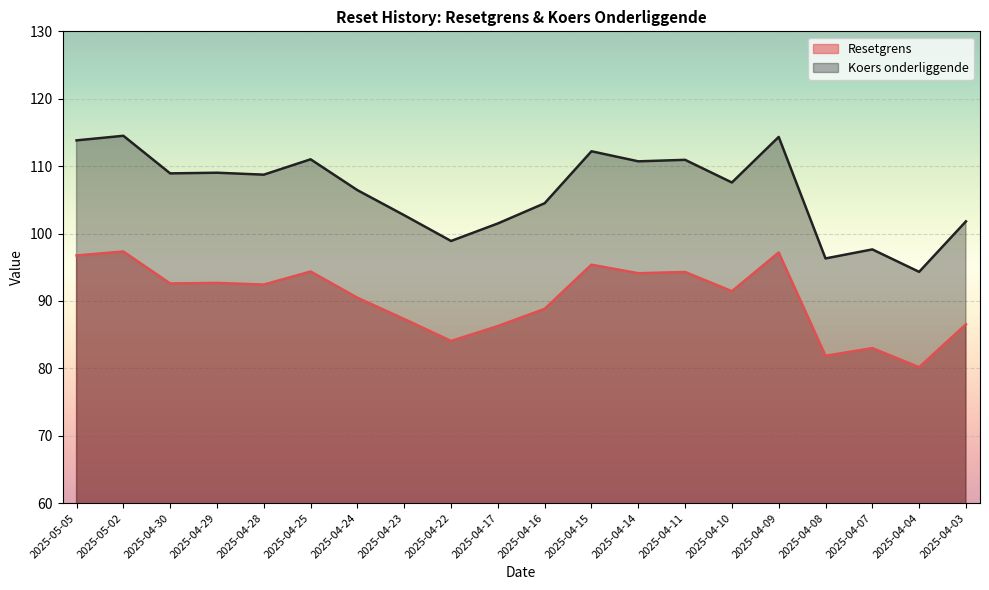

Rank the series at 2025-05-02 from lowest to highest value.

Resetgrens, Koers onderliggende